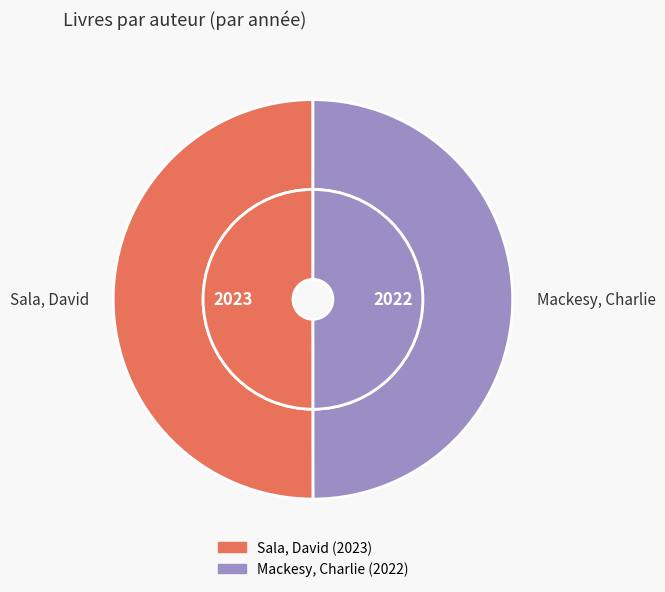

What percentage do Mackesy, Charlie and Sala, David together represent?

100.0%